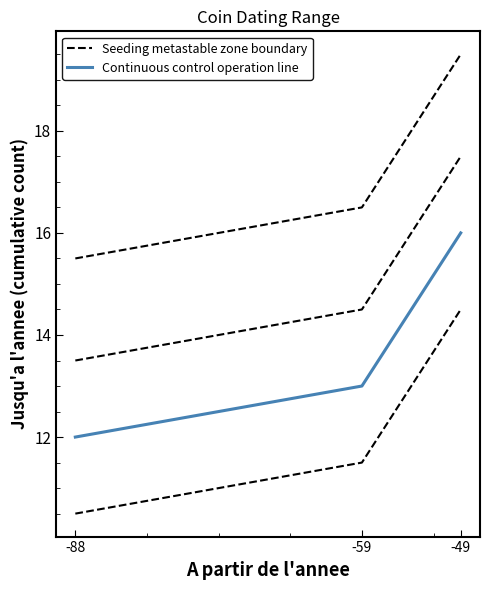

What is the highest value of the Continuous control operation line series?

16.0